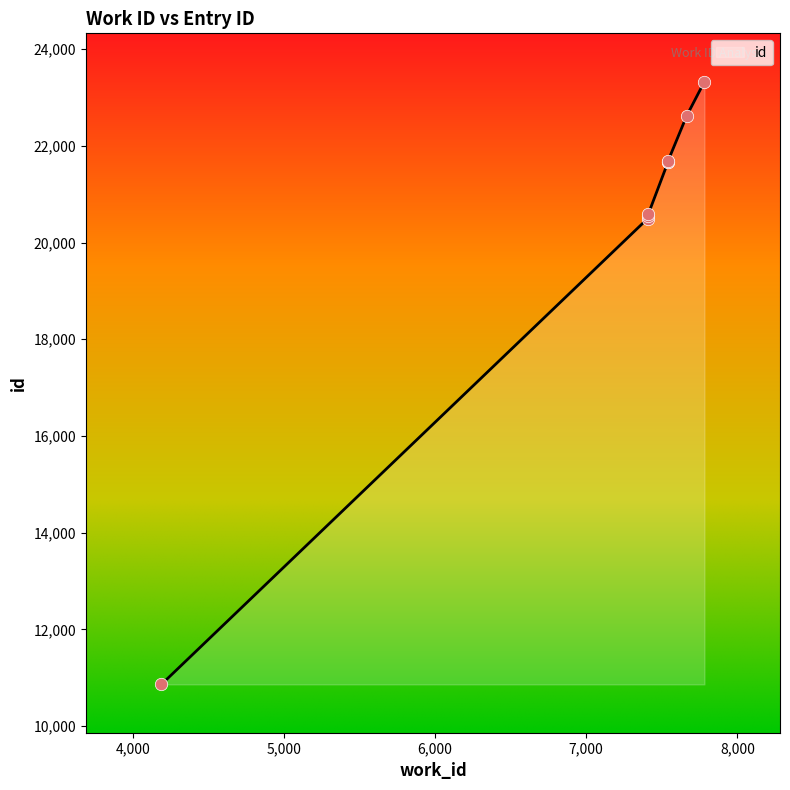

Approximately how many times larger is the value at 7411 compared to 7541?

0.9